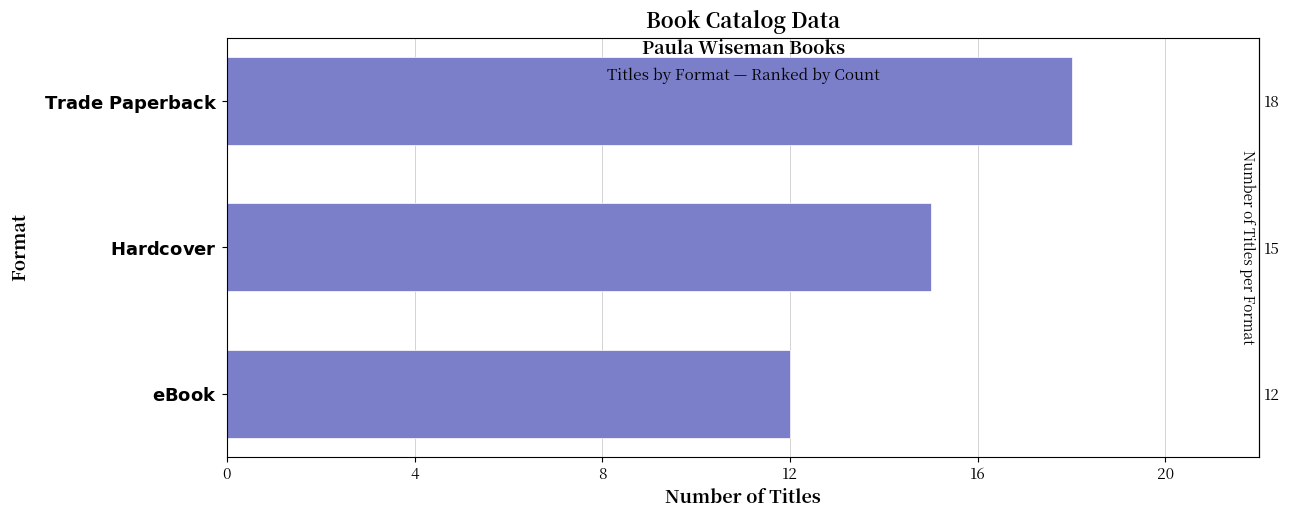

Is it true that the value at $\bf{Trade\ Paperback}$ is 31?

False